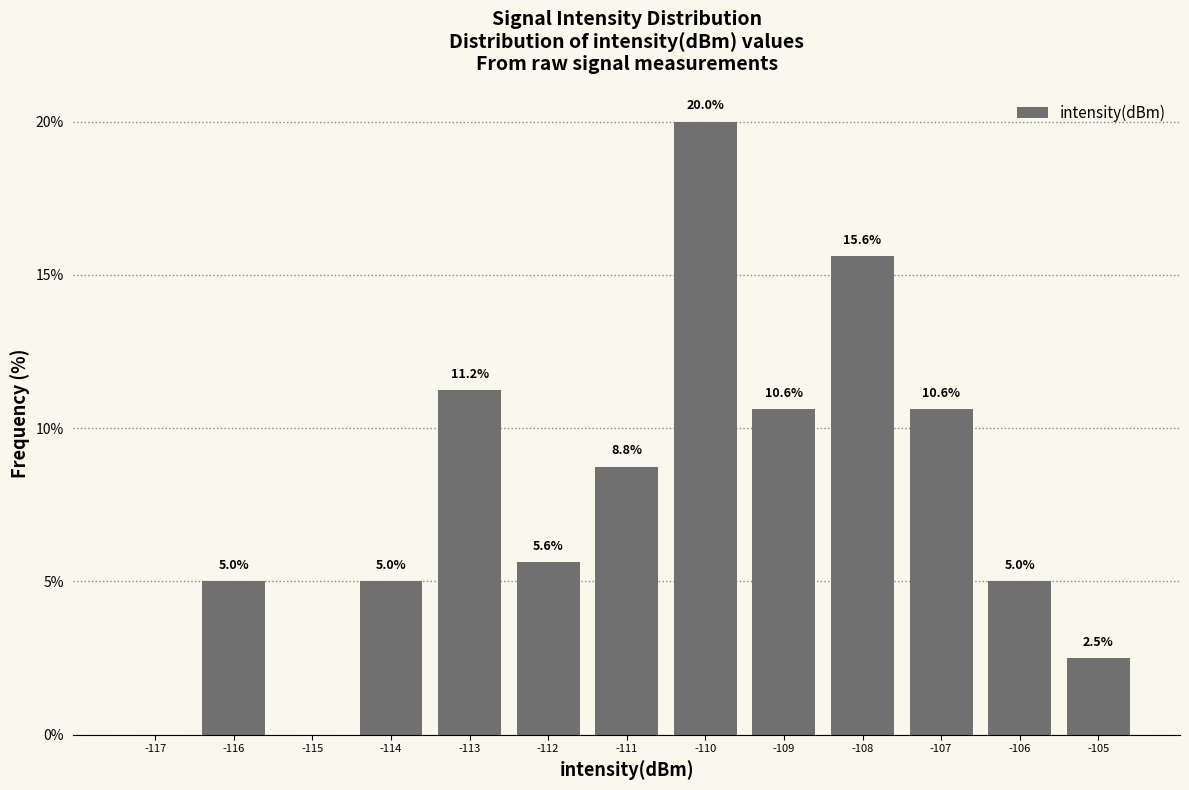

Over which range of the x-axis is the bar tallest?

-110.5 to -109.5